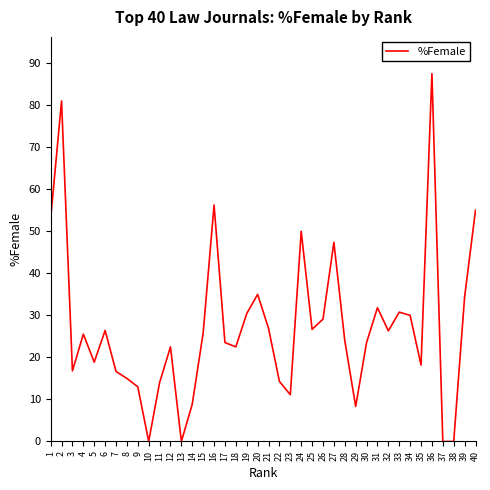

What is the change in value from 30 to 36?

+64.0